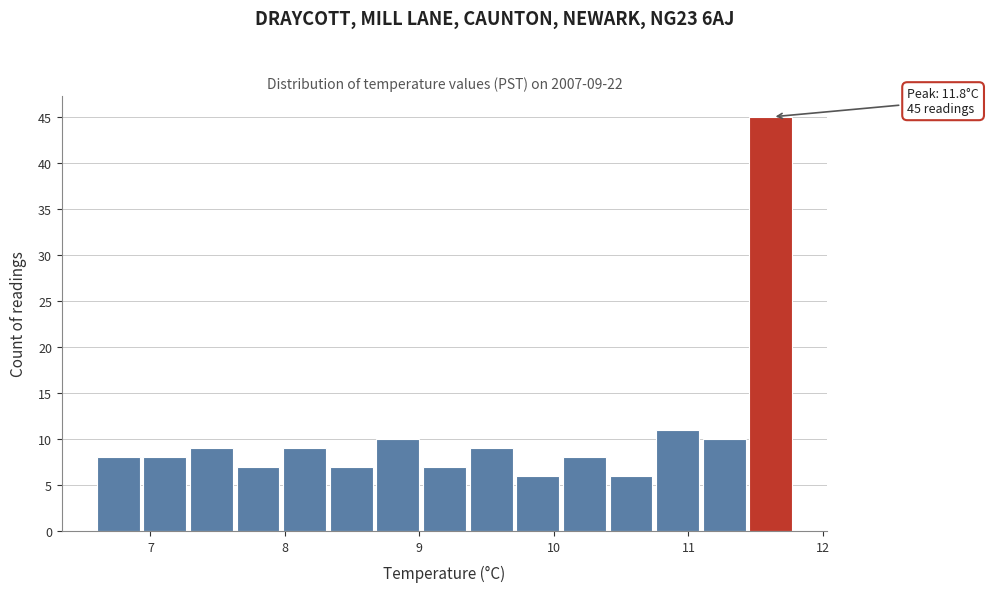

Read against the x-axis, roughly where is the centre of the tallest bar?

11.6